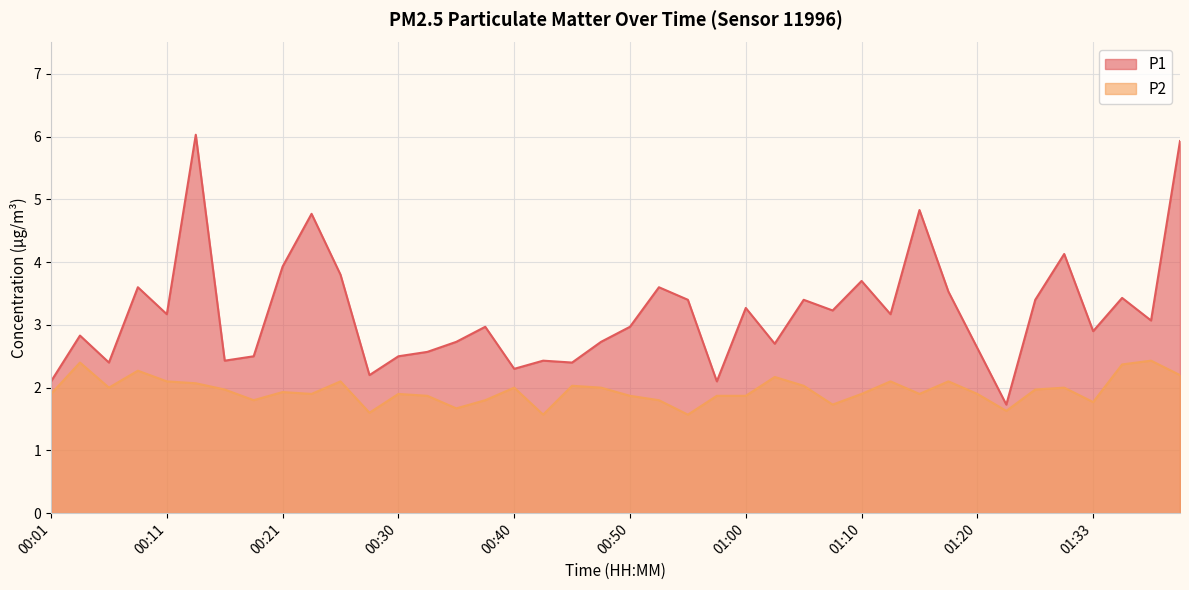

True or false: P1 and P2 cross at least once.

False